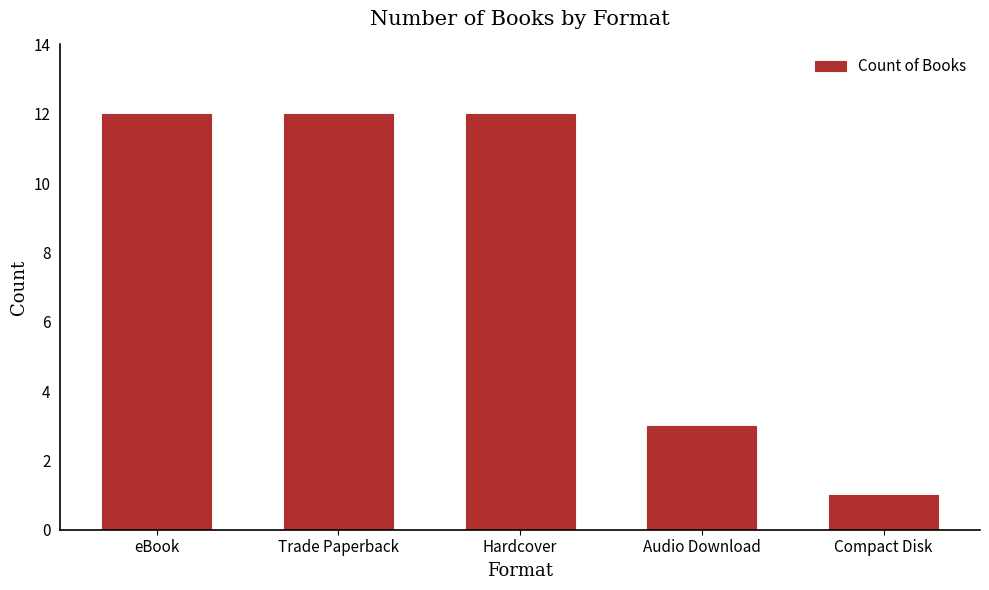

What is the minimum value shown in the chart?

1